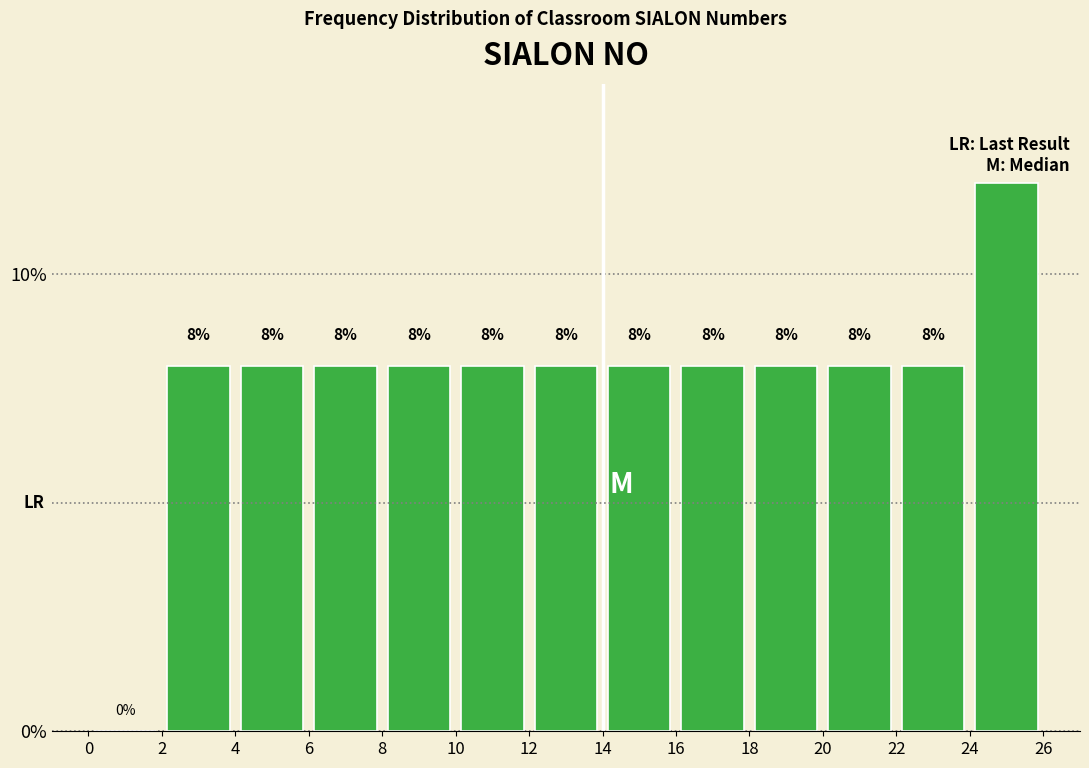

Which range on the x-axis has the tallest bar?

24 to 26